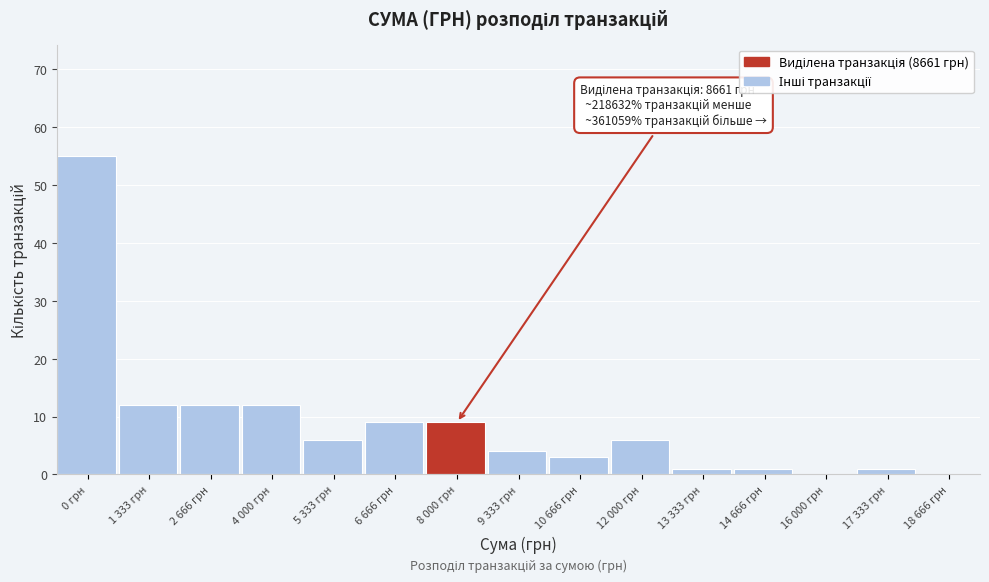

Reading left to right, what are all the values shown in this chart?

0 грн=55	1 333 грн=12	2 666 грн=12	4 000 грн=12	5 333 грн=6	6 666 грн=9	8 000 грн=9	9 333 грн=4	10 666 грн=3	12 000 грн=6	13 333 грн=1	14 666 грн=1	16 000 грн=0	17 333 грн=1	18 666 грн=0